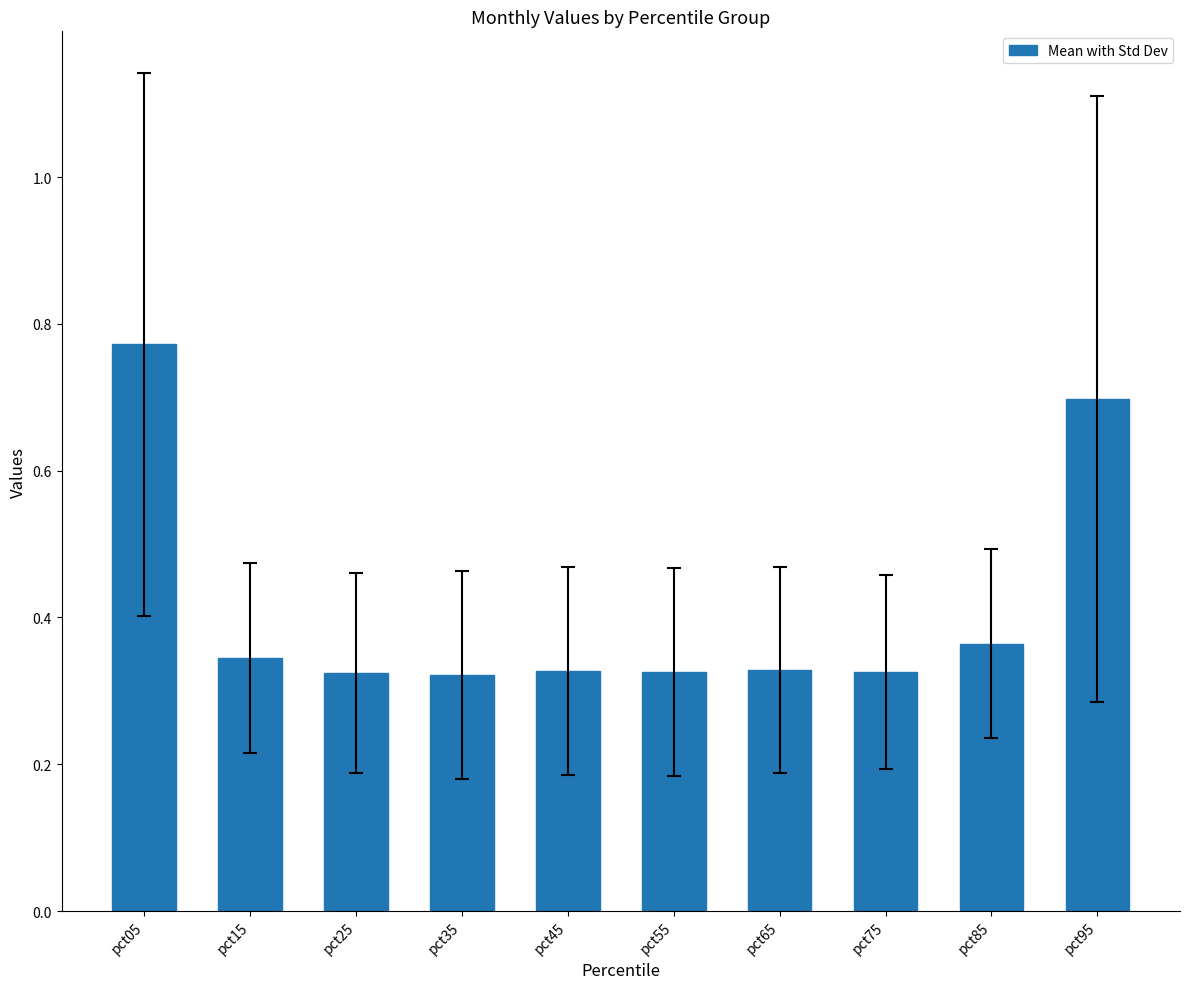

Between pct45 and pct95, which is larger?

pct95